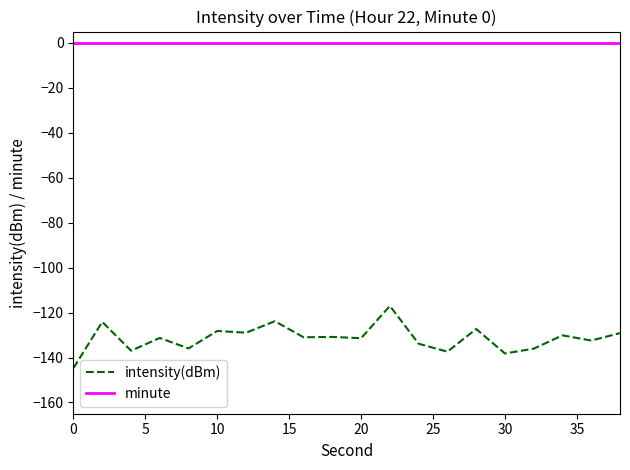

True or false: minute and intensity(dBm) cross at least once.

False